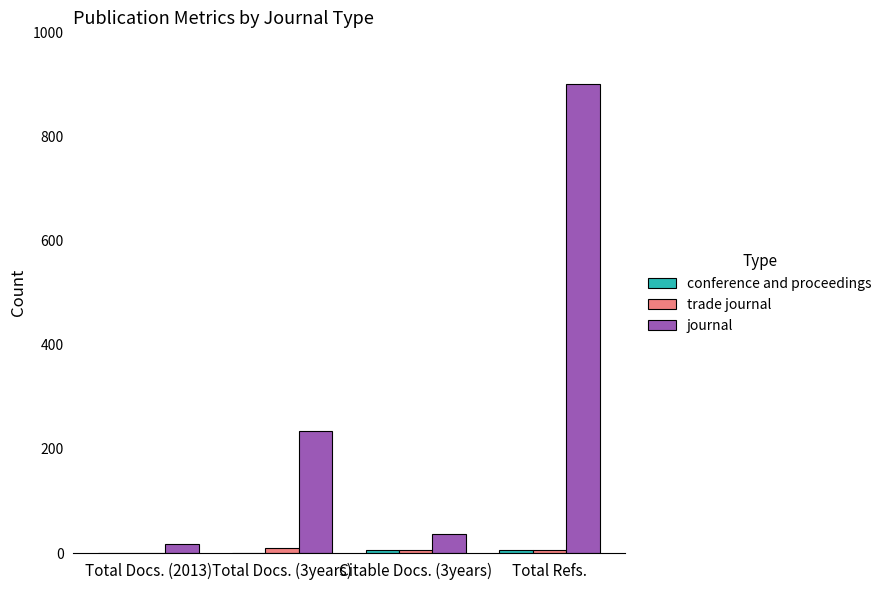

Is it true that journal equals 900 at Total Refs.?

True